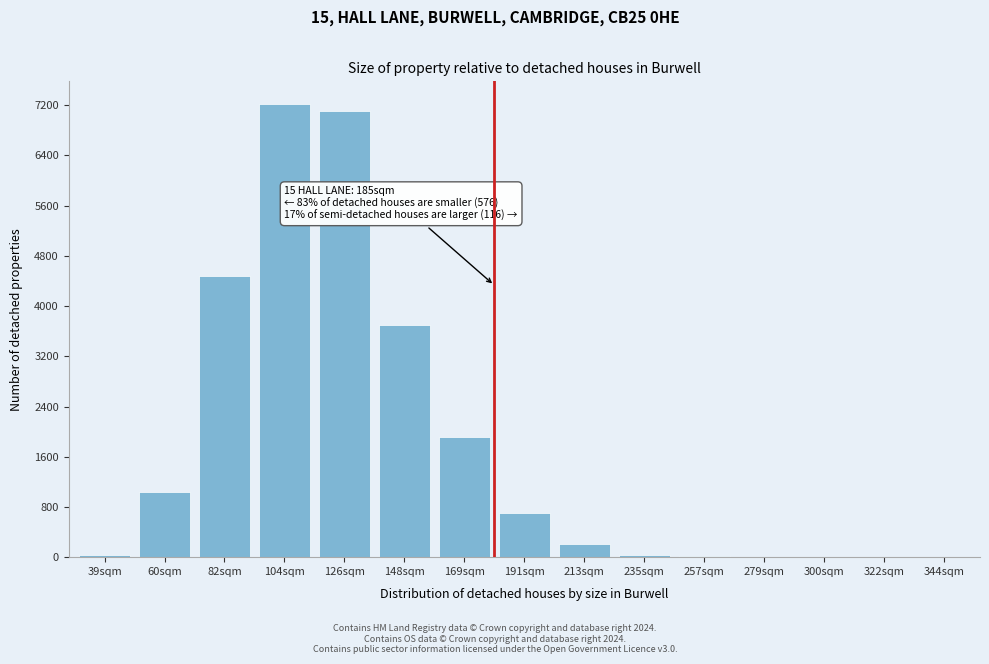

At which label is the value closest to 3609?

148sqm